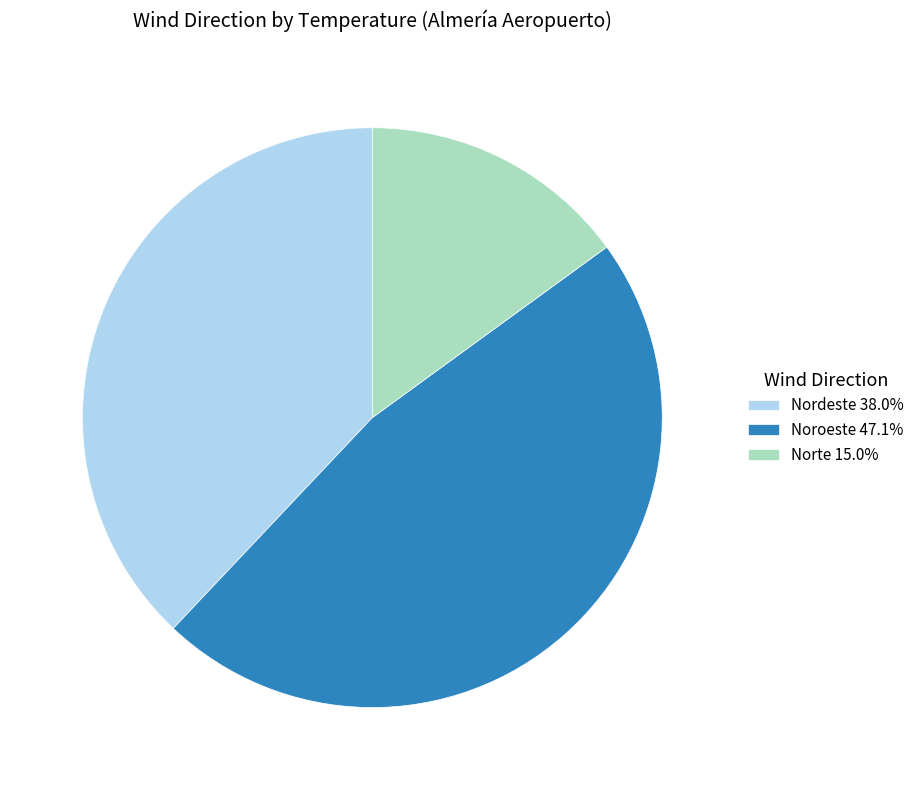

Count the number of slices in the pie.

3